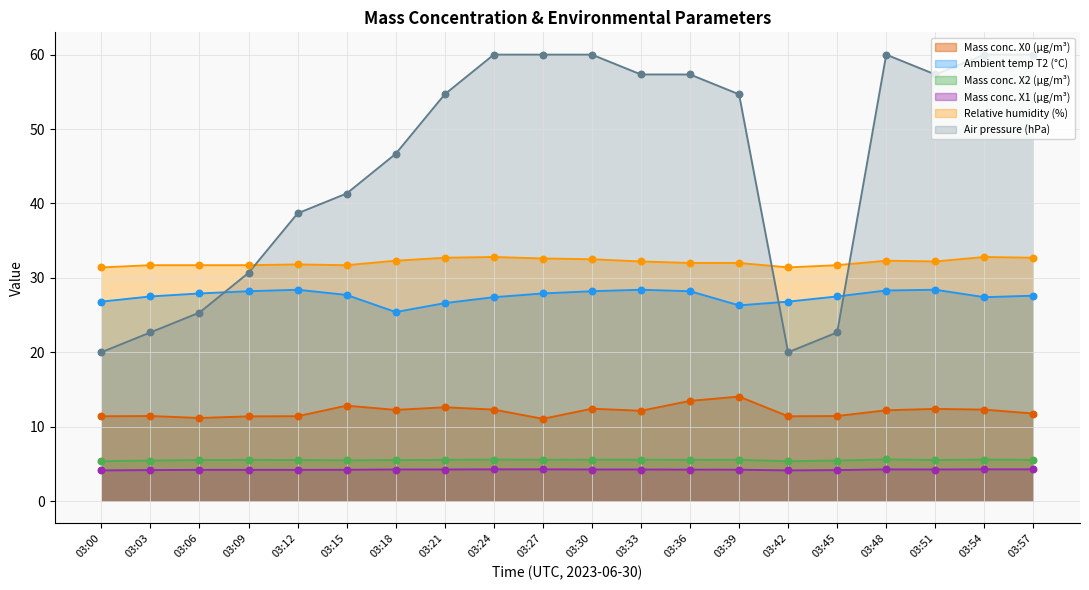

At which category is the sum across all series the highest?

03:30